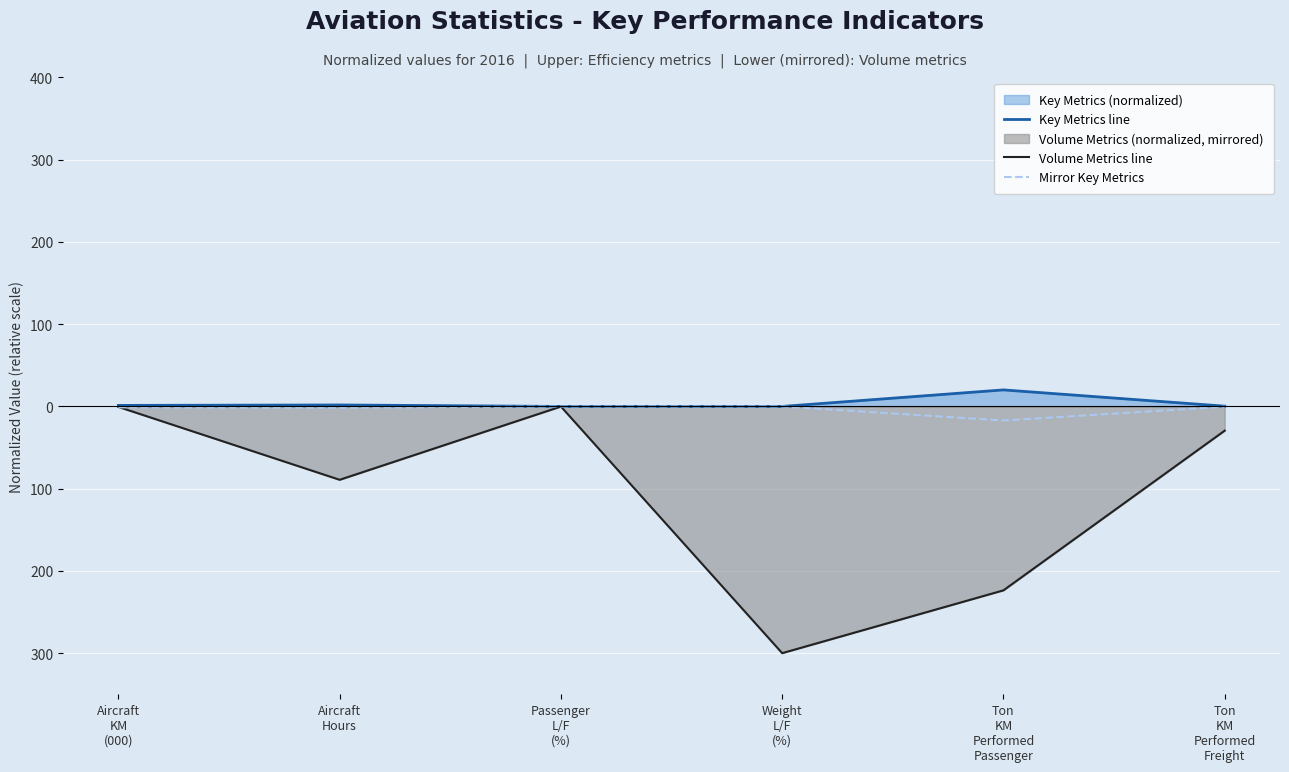

Which category has the highest value in the Mirror Key Metrics series?

Weight
L/F
(%)